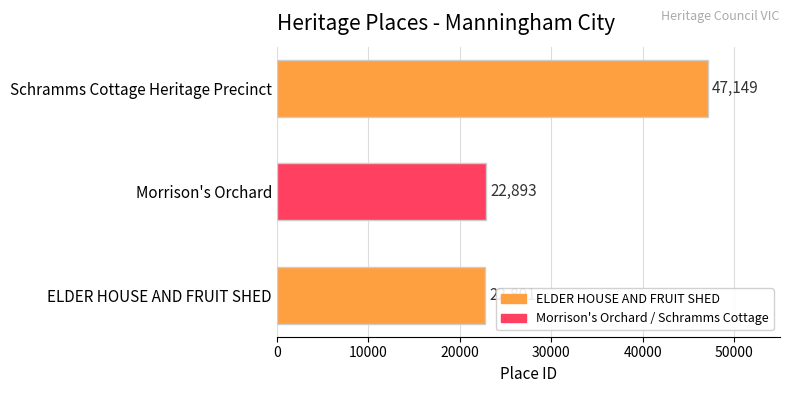

What is the difference between the maximum and second lowest values?

24256